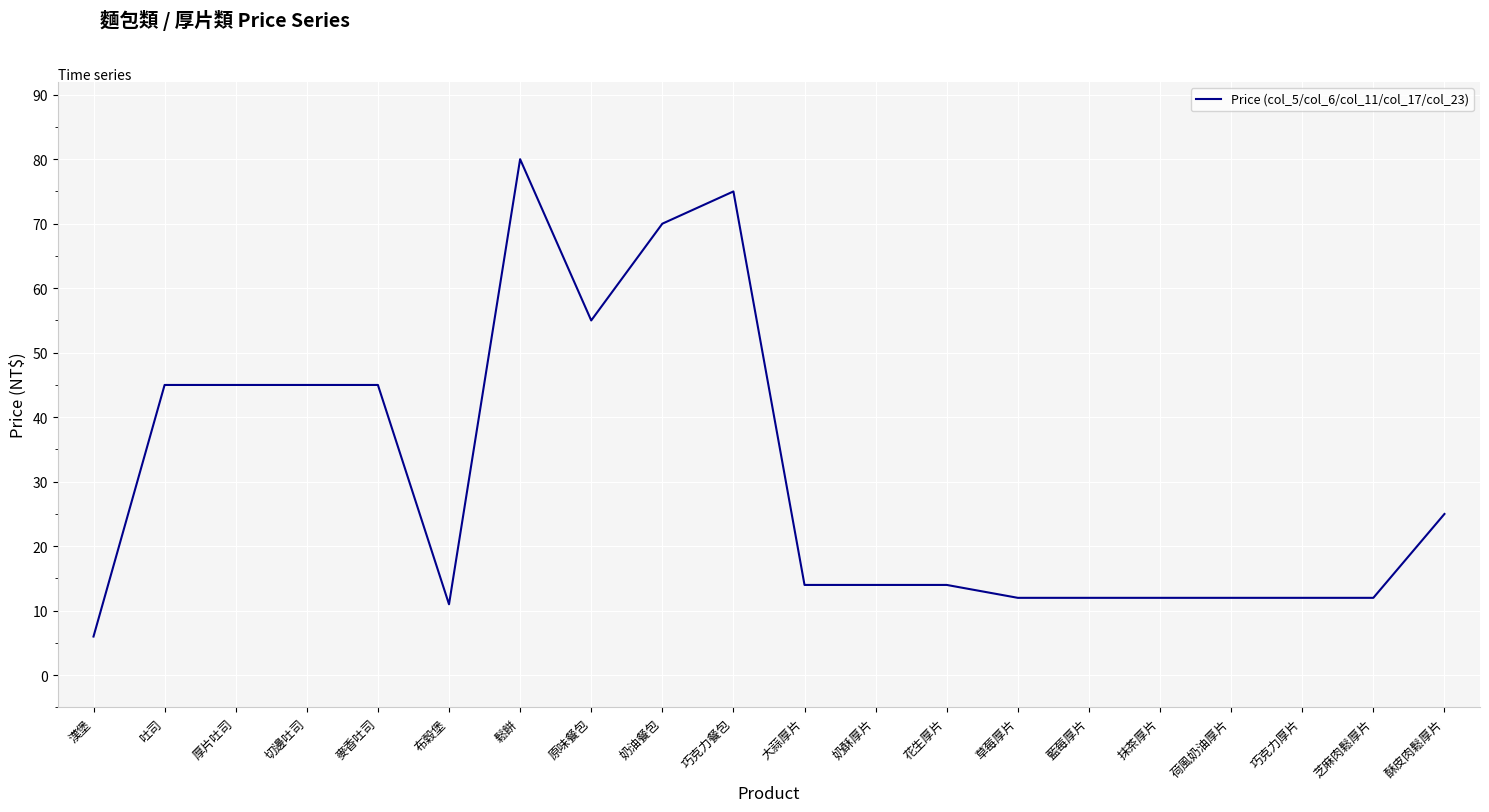

What is the difference between the values at 布穀堡 and 漢堡?

5